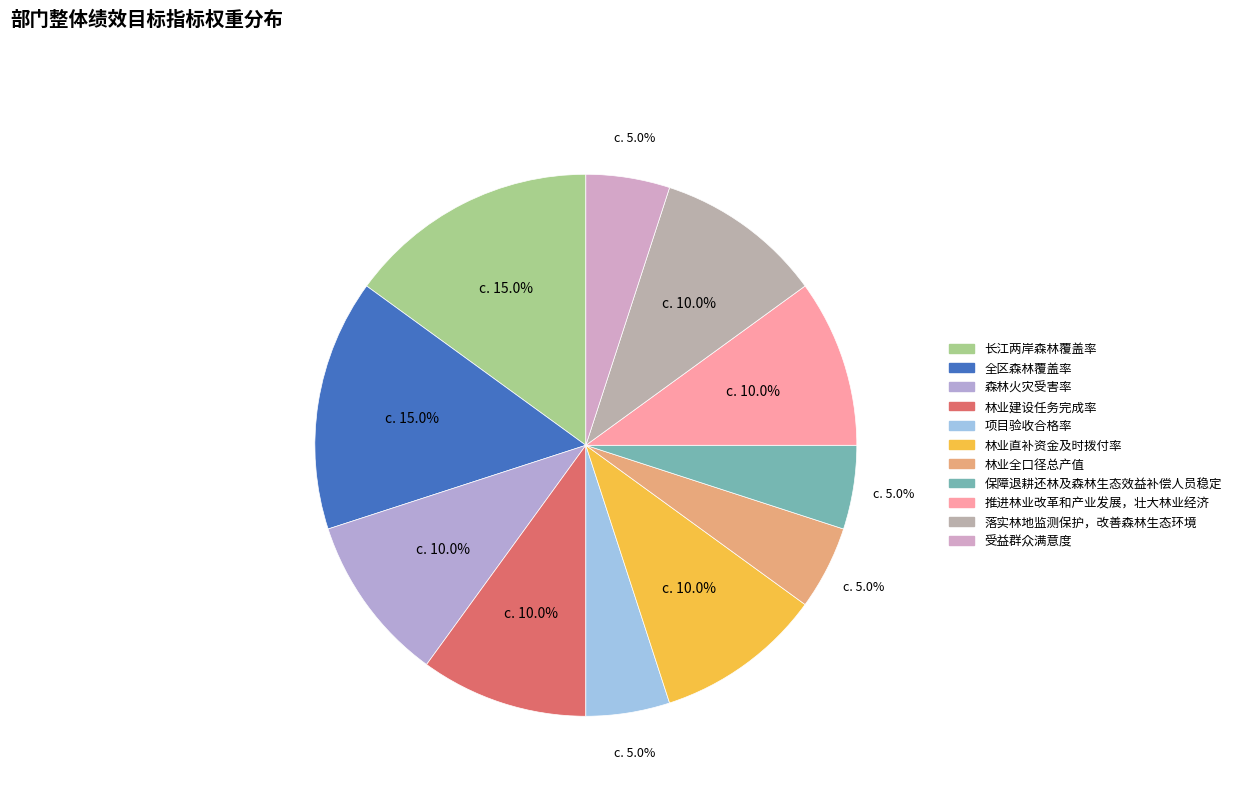

To the nearest percent, what percentage of the pie is 林业建设任务完成率?

10%